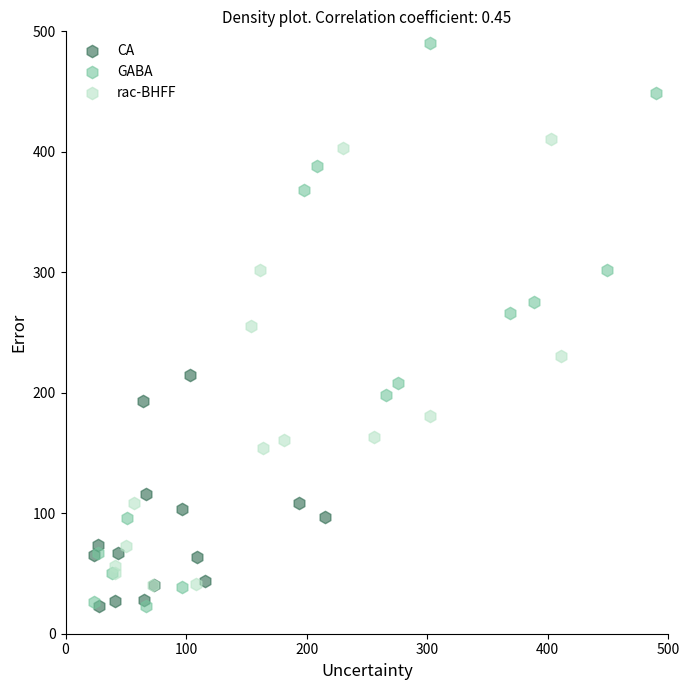

Which series has the widest spread of Y values?

GABA